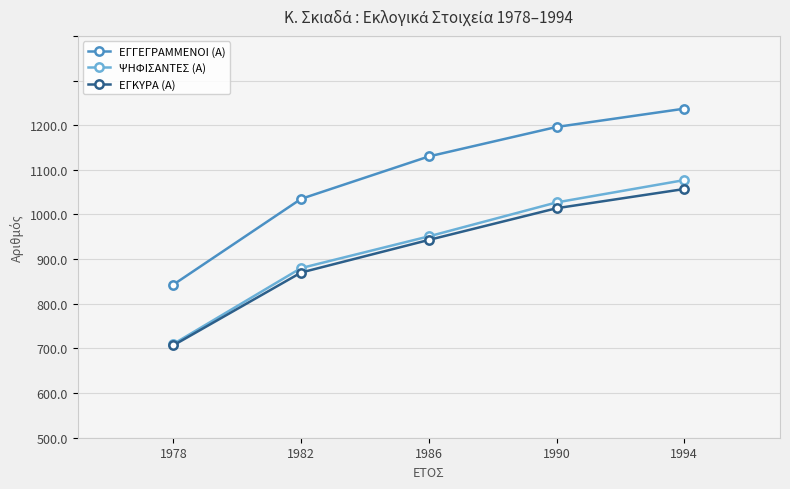

Which series has the largest total across all categories?

ΕΓΓΕΓΡΑΜΜΕΝΟΙ (Α)